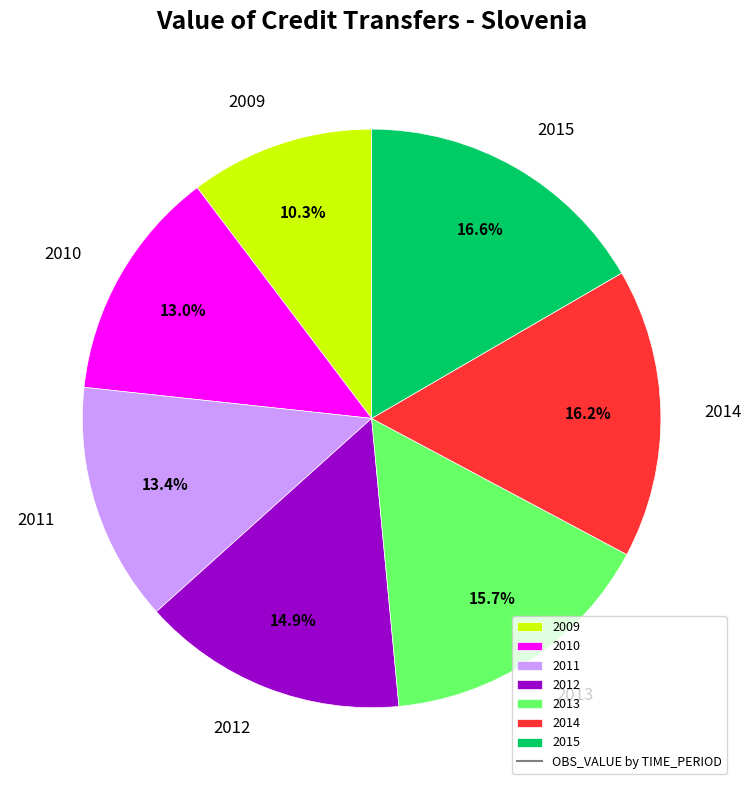

What percentage is the 2014 slice, to the nearest percent?

16%